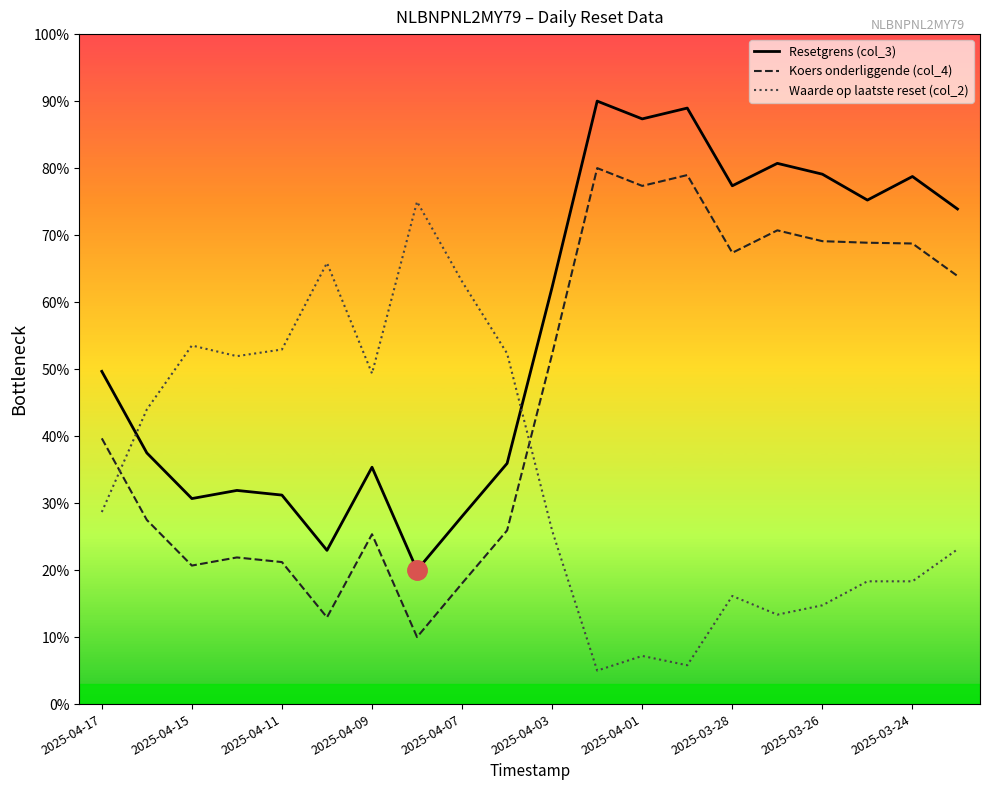

Does the chart have visible grid lines?

No